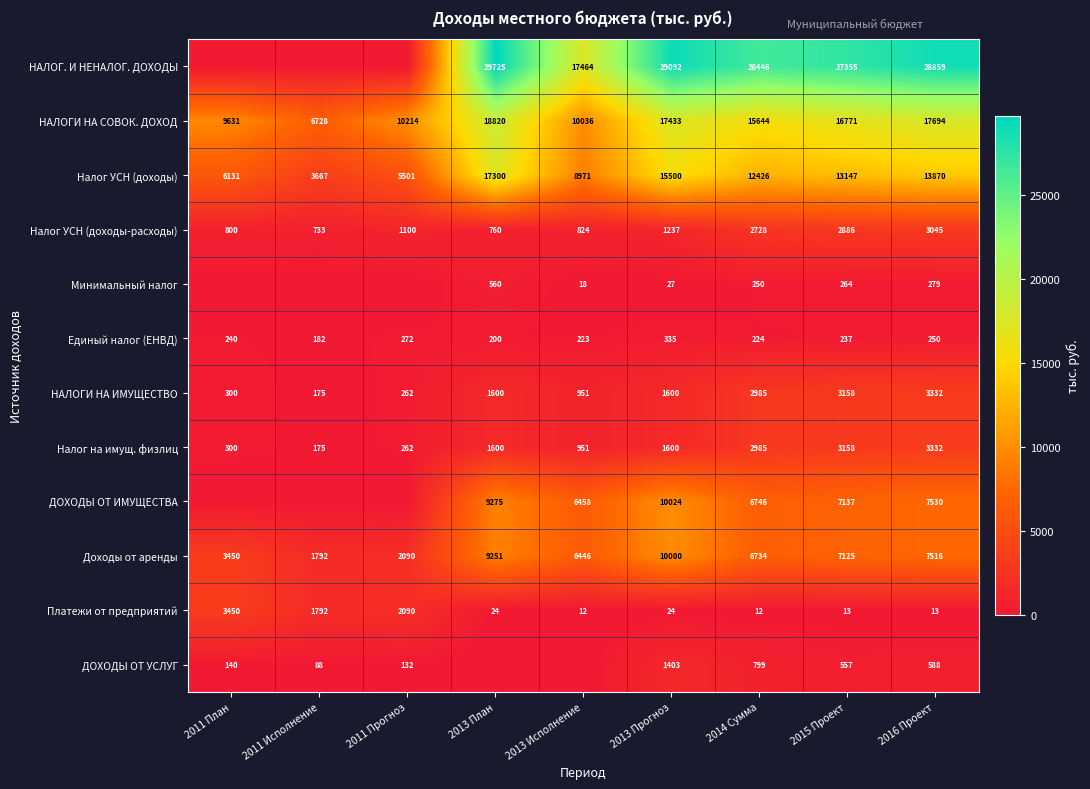

Between 2014 Сумма and 2016 Проект, which series saw the biggest shift?

НАЛОГ. И НЕНАЛОГ. ДОХОДЫ